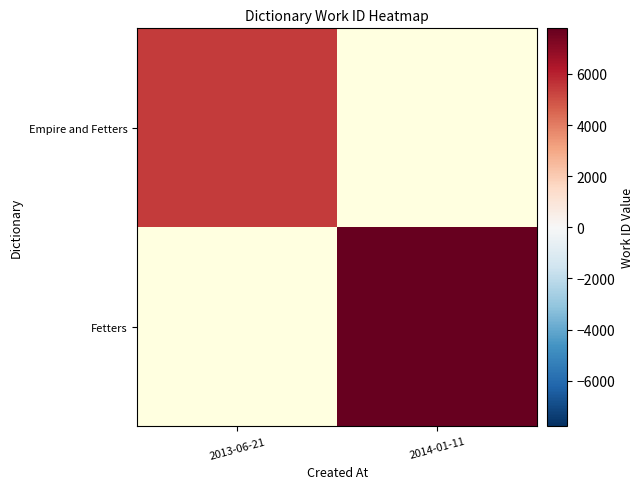

True or false: Empire and Fetters has a value of 8232.4 at 2013-06-21.

False